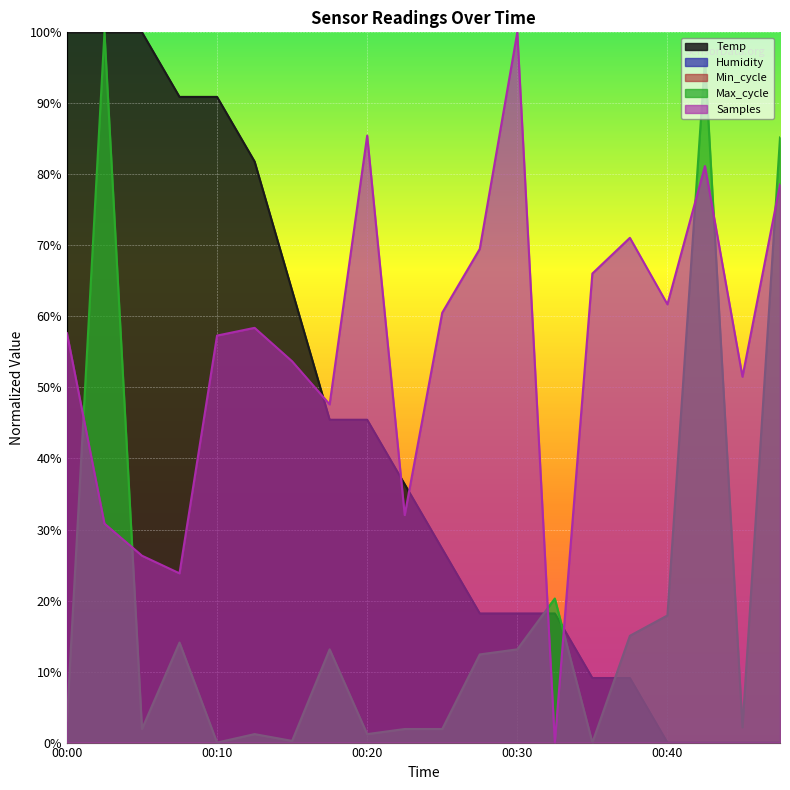

List the labels in order of Samples value, smallest first.

00:32, 00:08, 00:05, 00:03, 00:22, 00:17, 00:45, 00:15, 00:10, 00:00, 00:12, 00:25, 00:40, 00:35, 00:27, 00:37, 00:47, 00:42, 00:20, 00:30